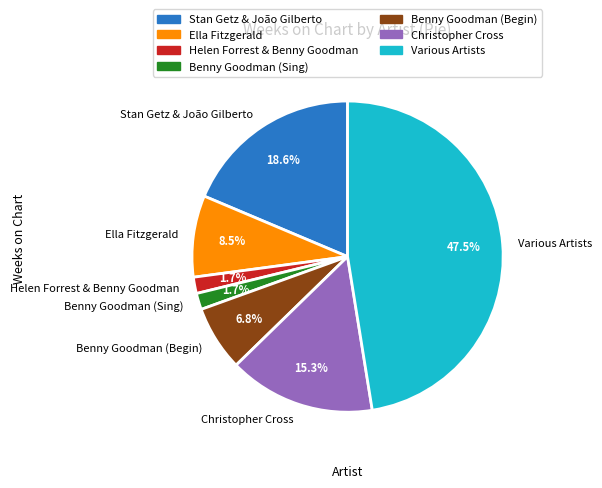

What portion of the pie excludes Stan Getz & João Gilberto?

81.4%